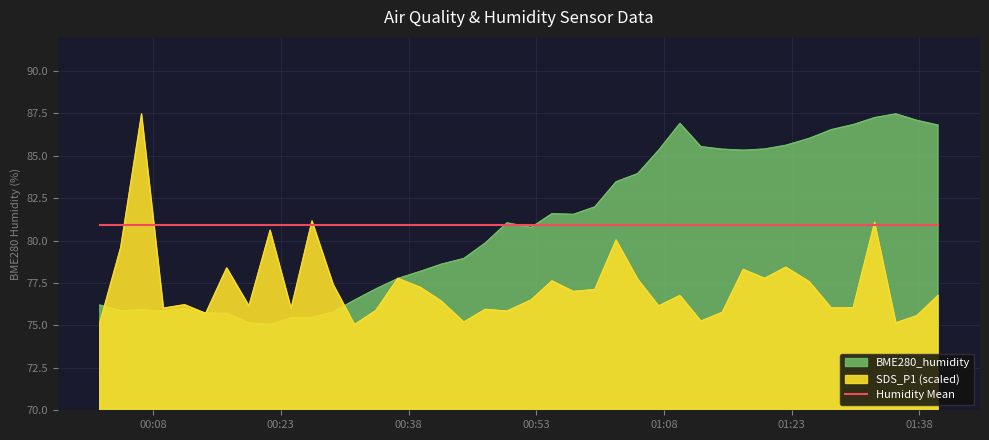

What is the label of the 39th point from the left?

2023/07/09 01:37:43